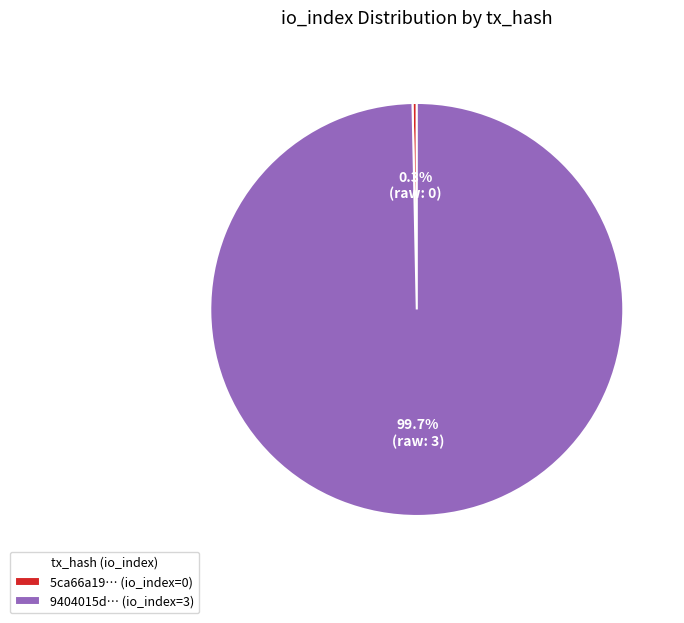

Combined, what portion of the pie is 9404015d… (io_index=3) and 5ca66a19… (io_index=0)?

100.0%